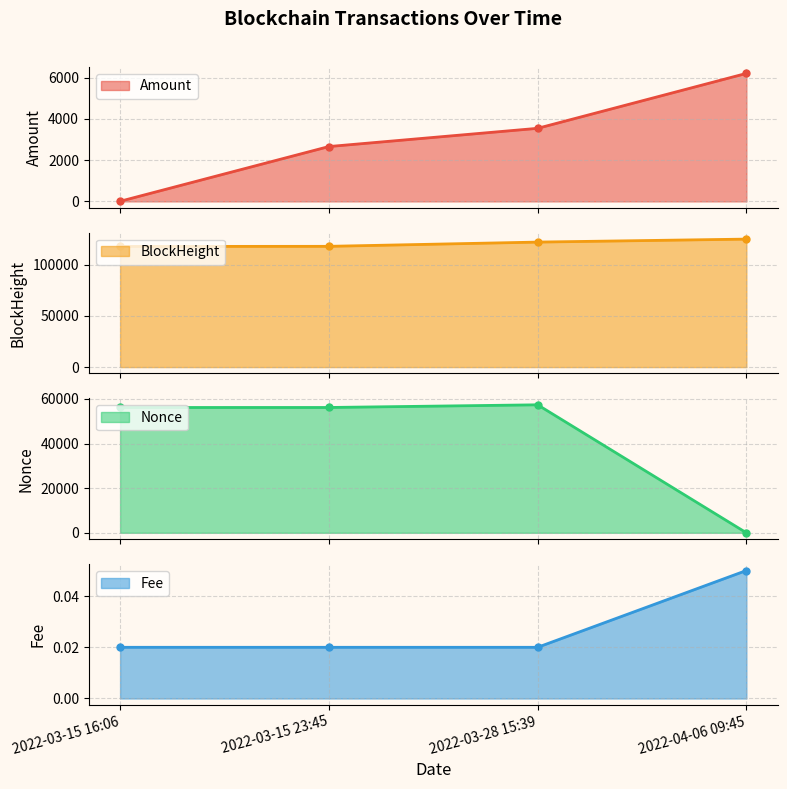

What is the label of the 1st point from the right?

2022-04-06 09:45